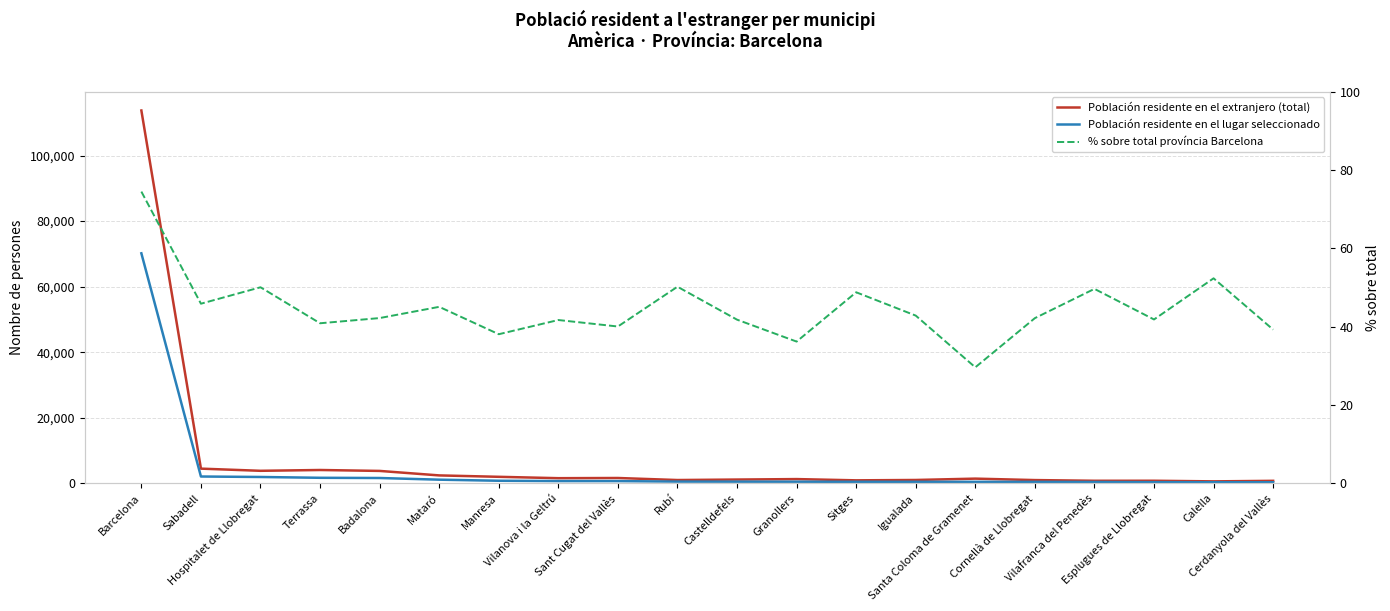

How many lines are shown in the chart?

3